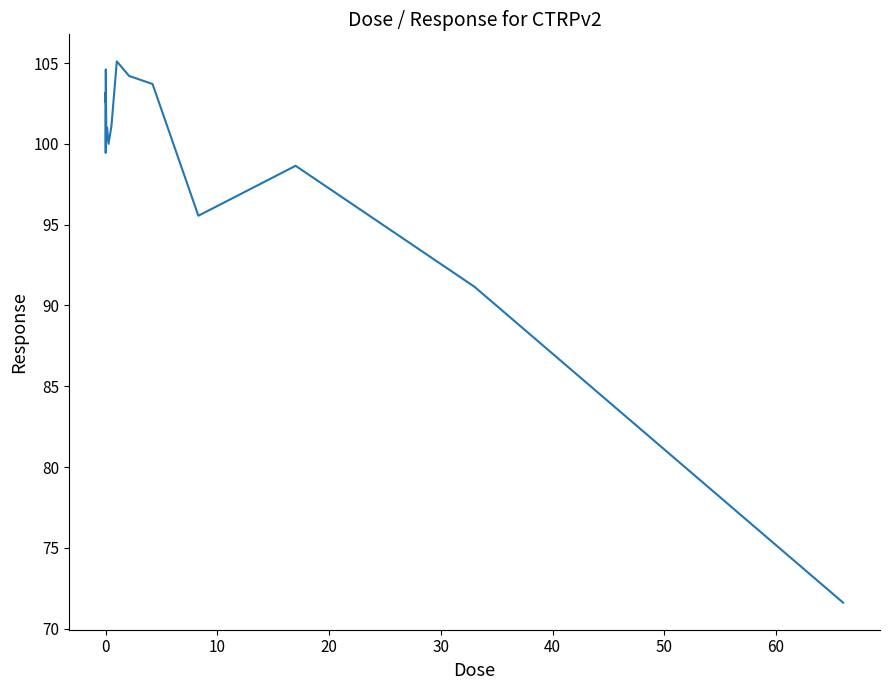

What is the smallest value displayed?

71.6